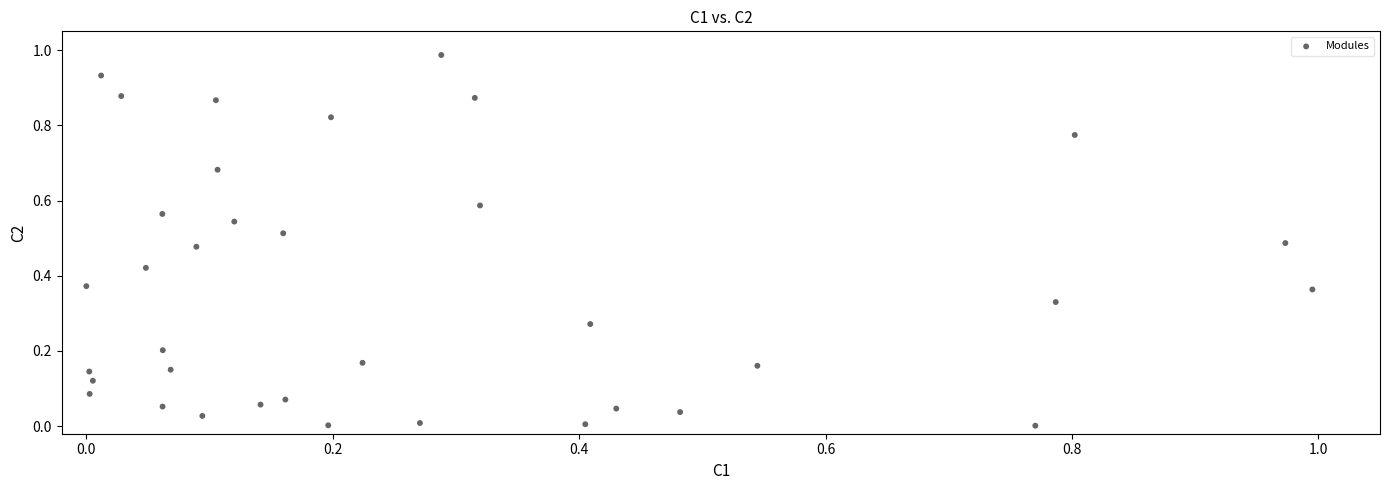

How many points are shown in the scatter plot?

36